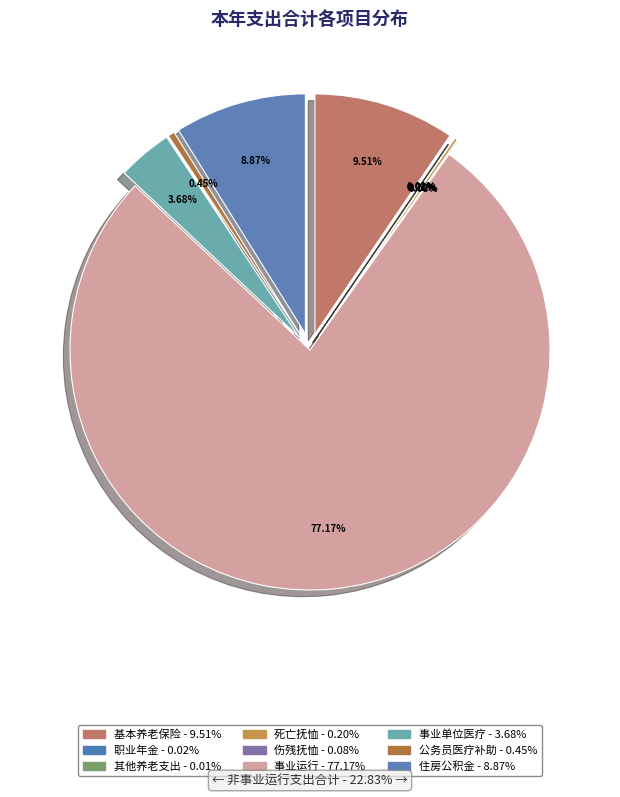

Does any single category account for the majority?

Yes